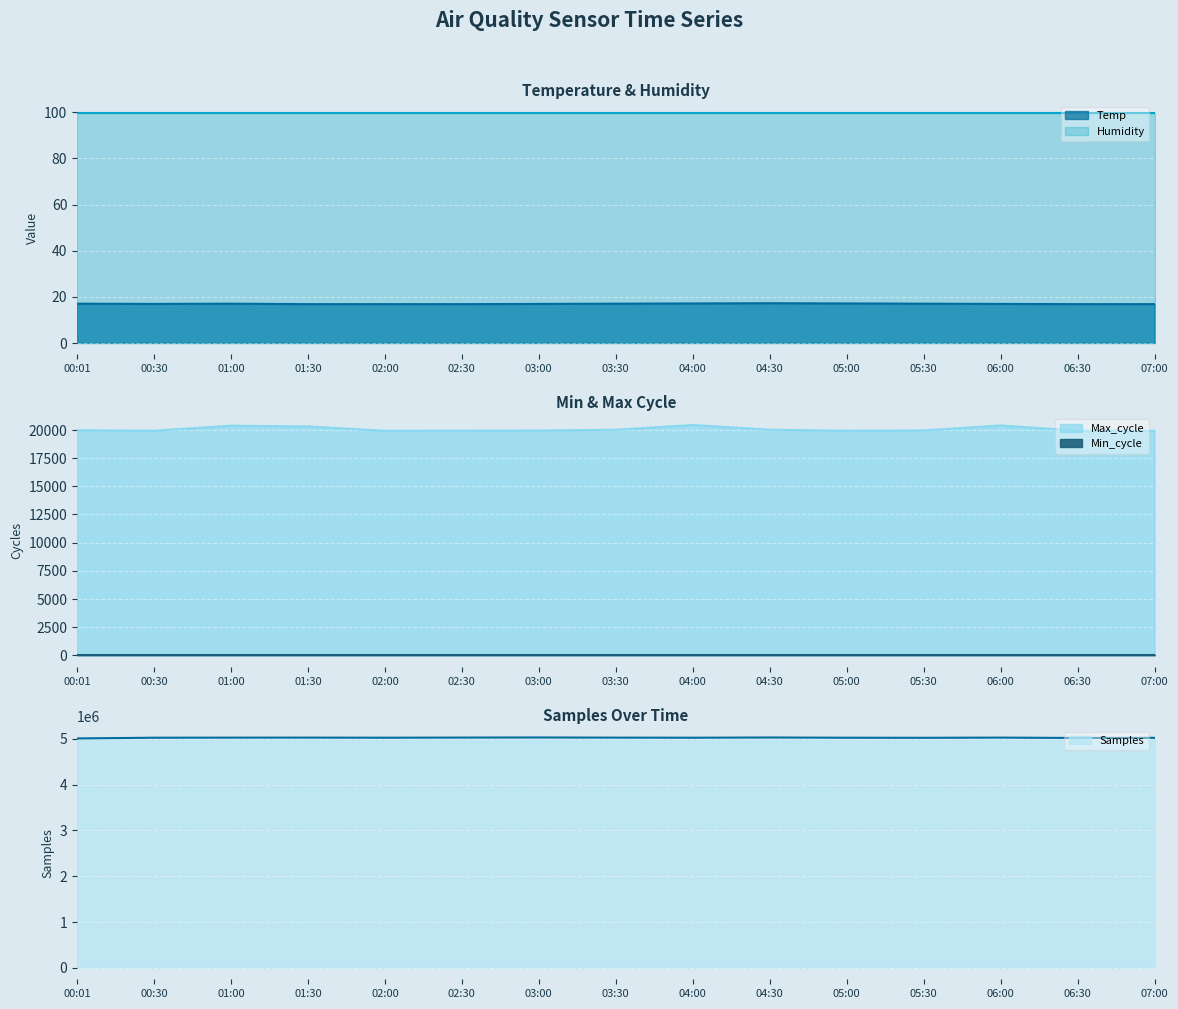

True or false: Max_cycle has a value of 20016.0 at 03:30.

True